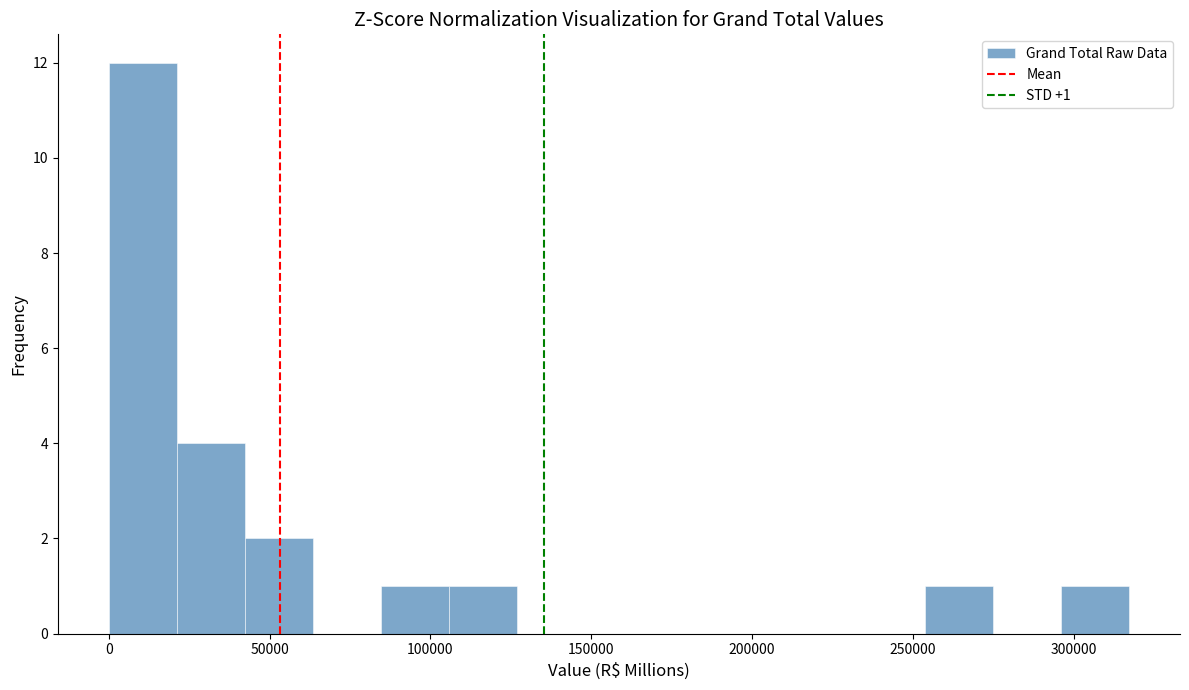

Which range on the x-axis has the tallest bar?

0 to 20000